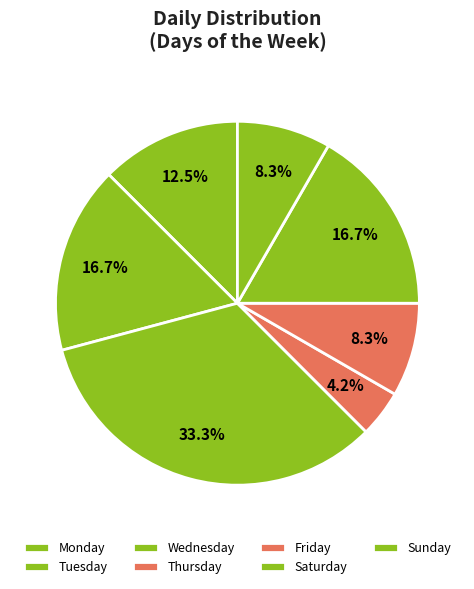

What percentage is the Wednesday slice, to the nearest percent?

33%